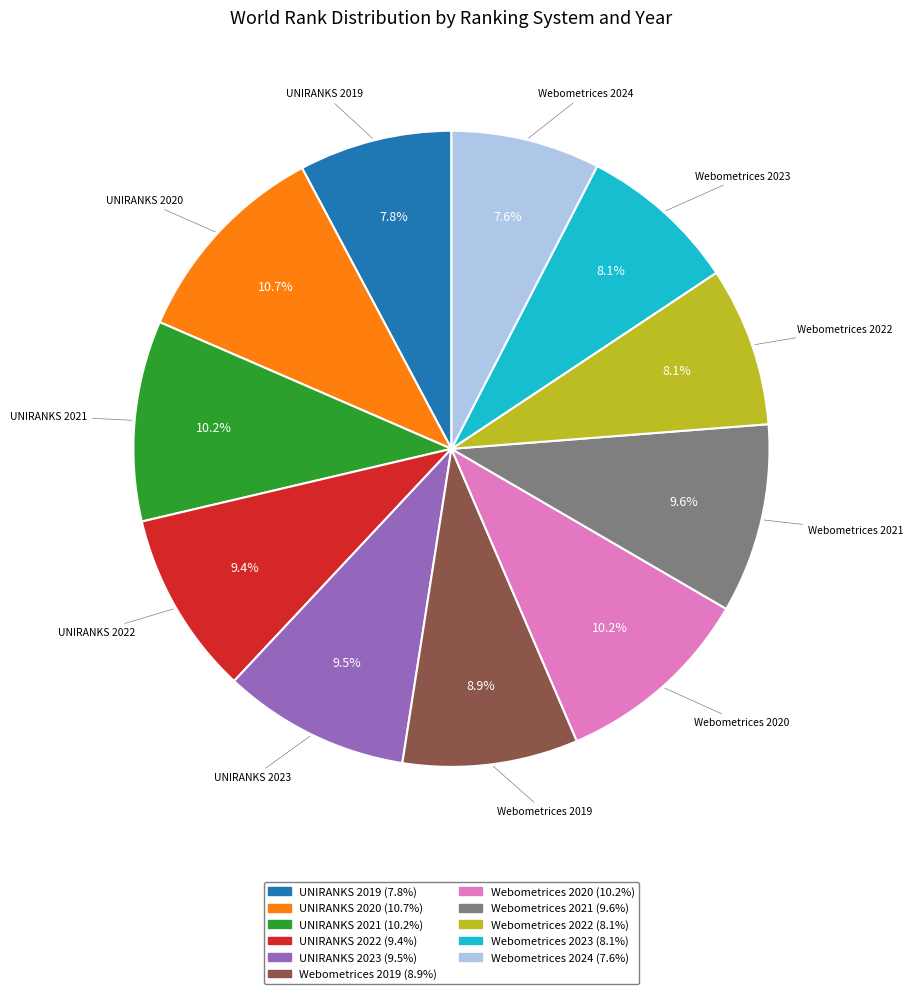

Between UNIRANKS 2023 and Webometrices 2019, which is larger?

UNIRANKS 2023